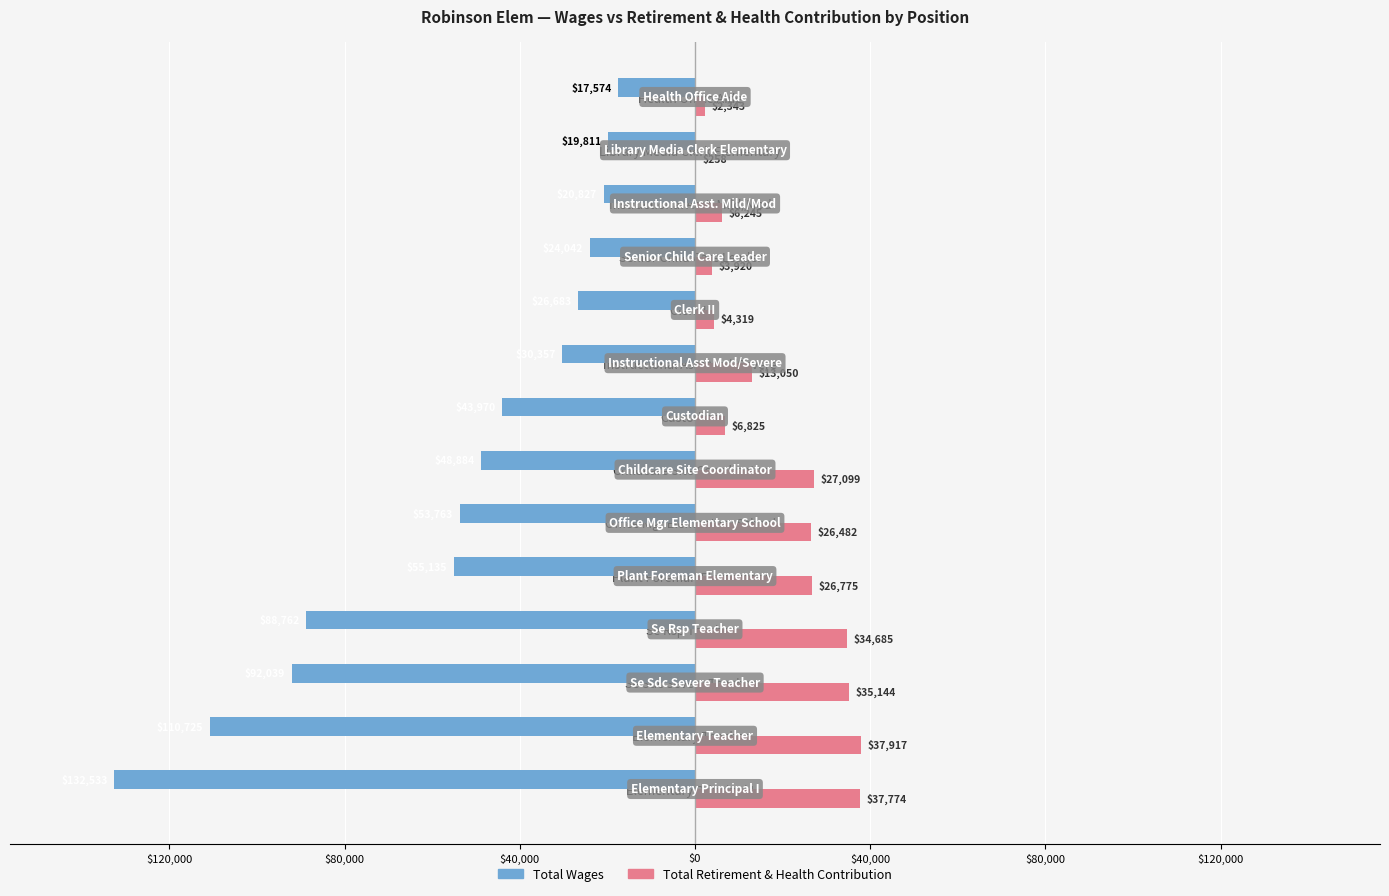

What is the sum of all Total Retirement & Health Contribution values?

262836